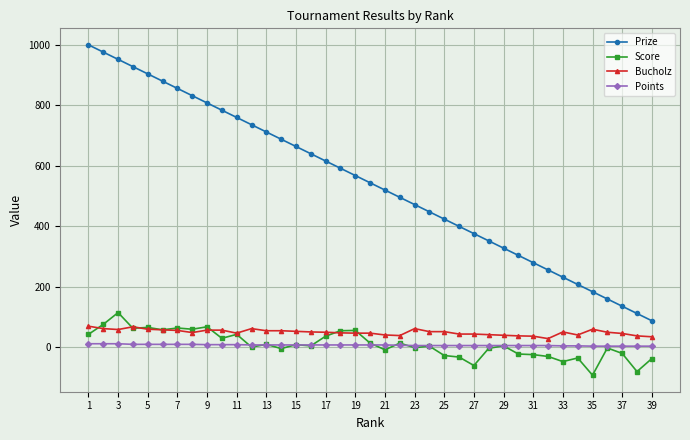

What are all the series names shown in the legend?

Prize, Score, Bucholz, Points